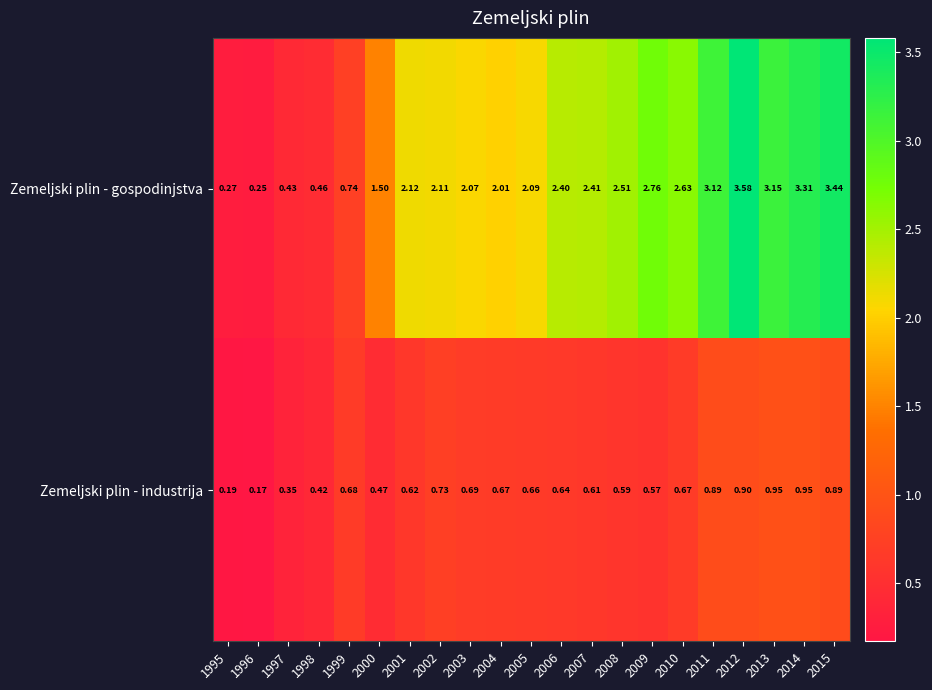

Between 2010 and 2012, which series saw the biggest shift?

Zemeljski plin - gospodinjstva